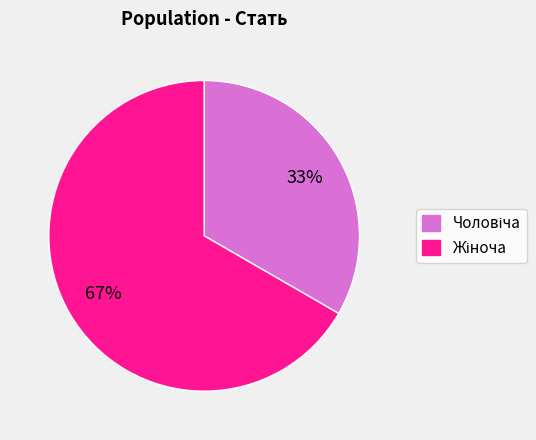

To the nearest percent, what is the average slice percentage?

50%